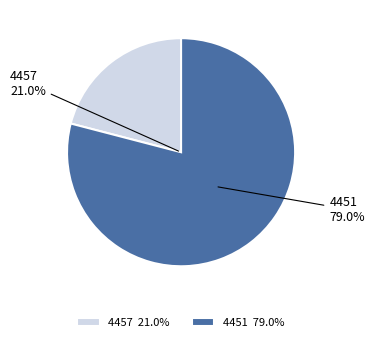

Which category has the smallest portion of the pie?

4457